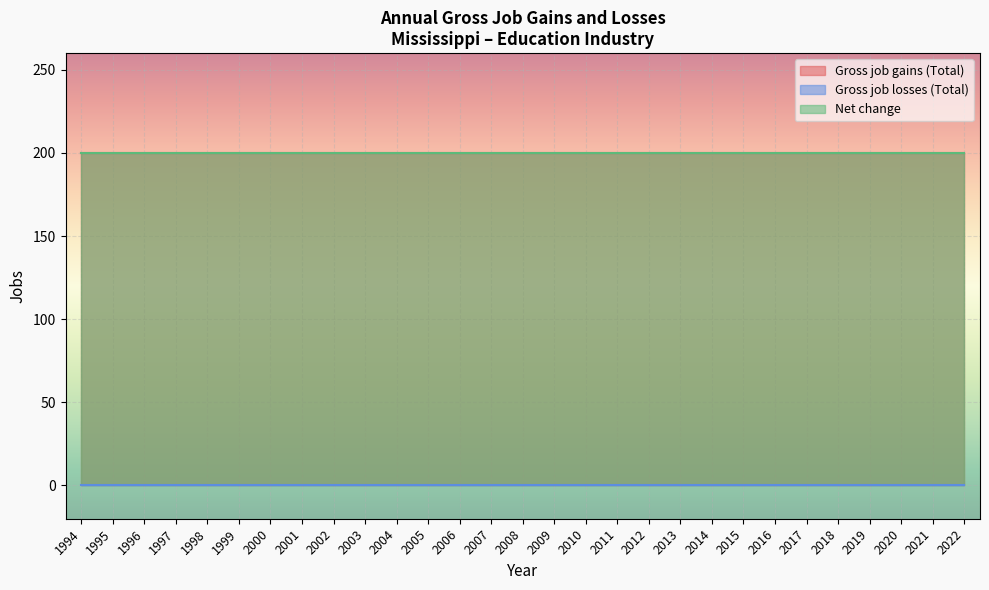

What are all the series names shown in the legend?

Gross job gains (Total), Gross job losses (Total), Net change